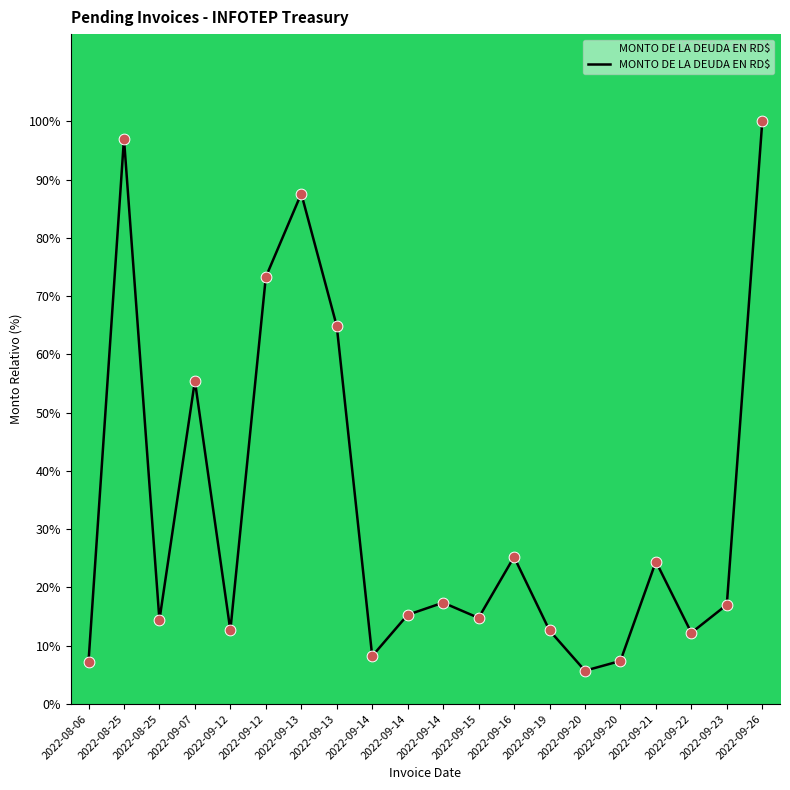

How many lines are shown in the chart?

1